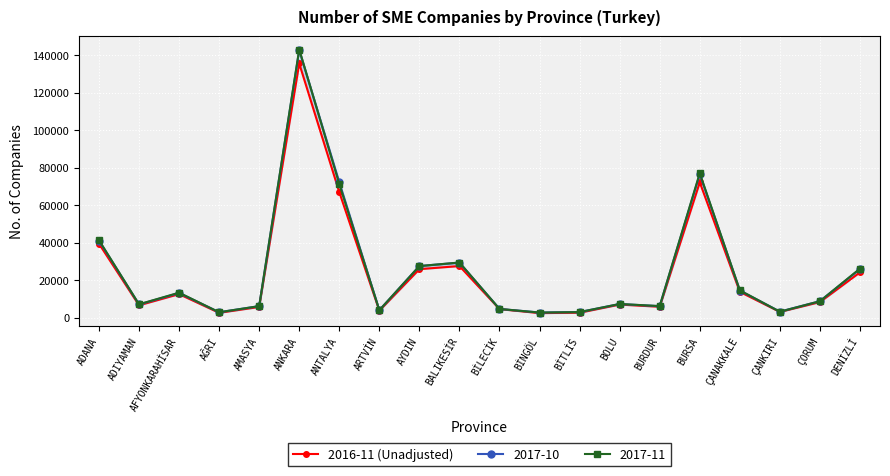

Is it true that the value at BİTLİS is 2616?

True